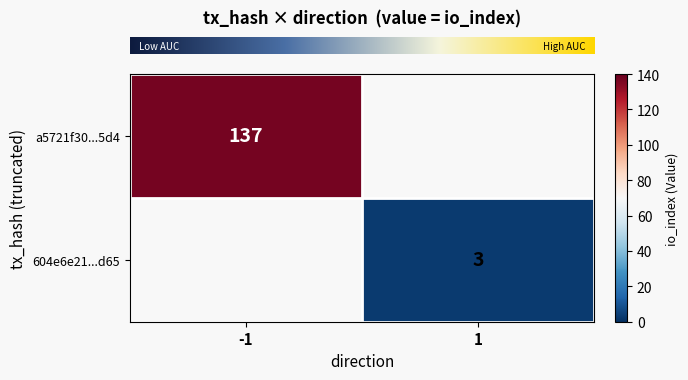

What is the maximum value shown in the chart?

137.0